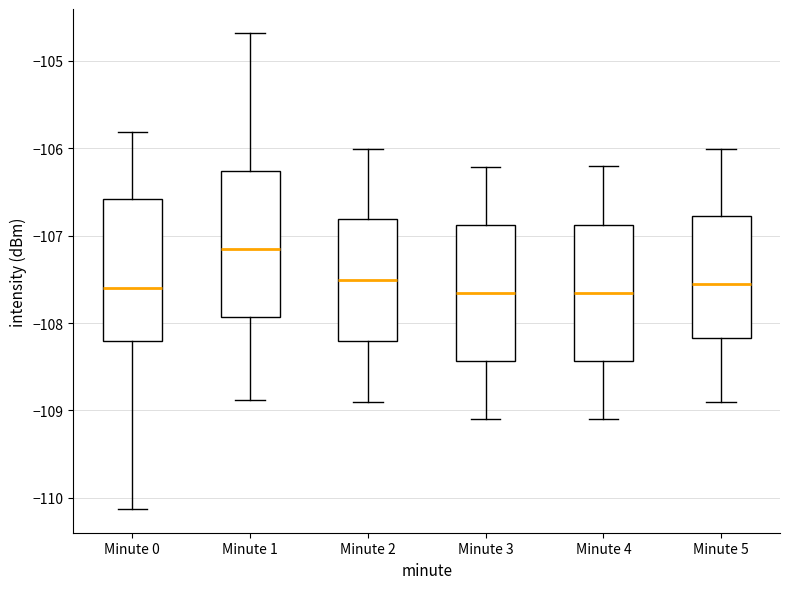

Reading left to right, read every box against the y-axis: the position of its median line, the range the box covers, and the ends of its whiskers. The values are not printed on the chart, so give them approximately, as read against the axis.

Minute 0: median -107.6, box -108.2 to -106.6, whiskers -110.1 to -105.8
Minute 1: median -107.2, box -107.9 to -106.3, whiskers -108.9 to -104.7
Minute 2: median -107.5, box -108.2 to -106.8, whiskers -108.9 to -106.0
Minute 3: median -107.7, box -108.4 to -106.9, whiskers -109.1 to -106.2
Minute 4: median -107.7, box -108.4 to -106.9, whiskers -109.1 to -106.2
Minute 5: median -107.6, box -108.2 to -106.8, whiskers -108.9 to -106.0